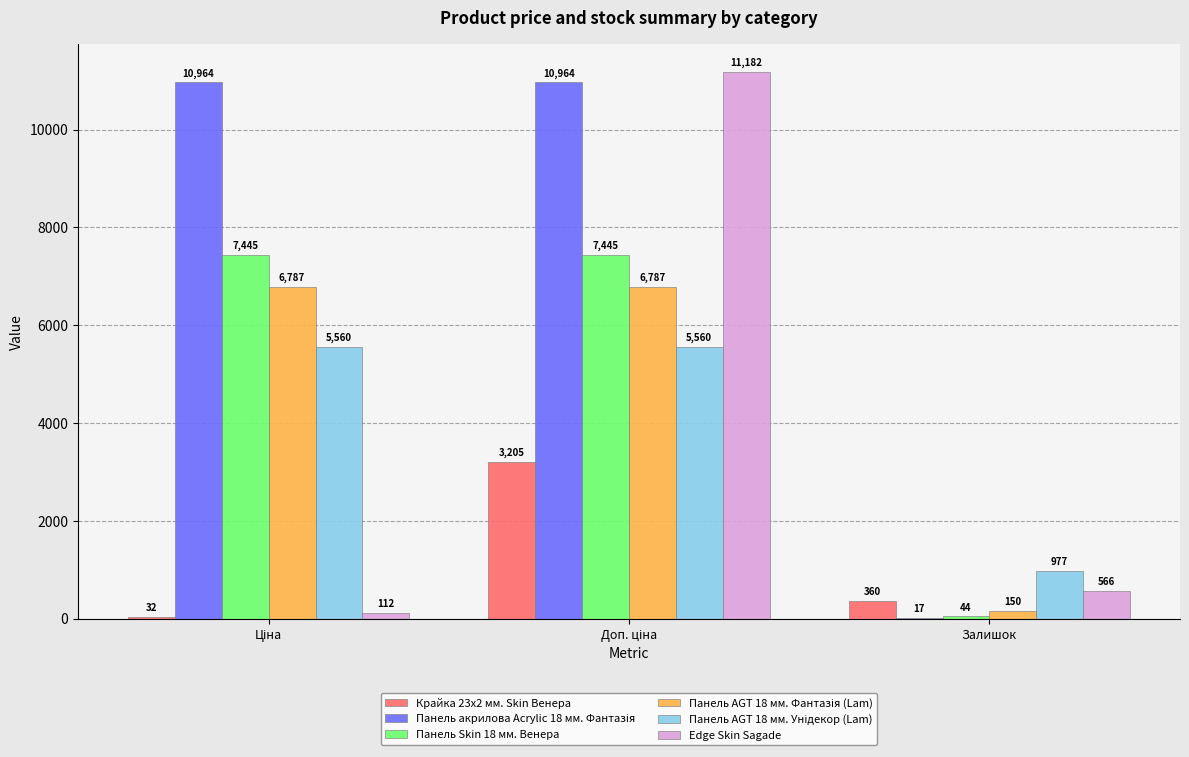

Where is Edge Skin Sagade nearest to the value 5646?

Залишок